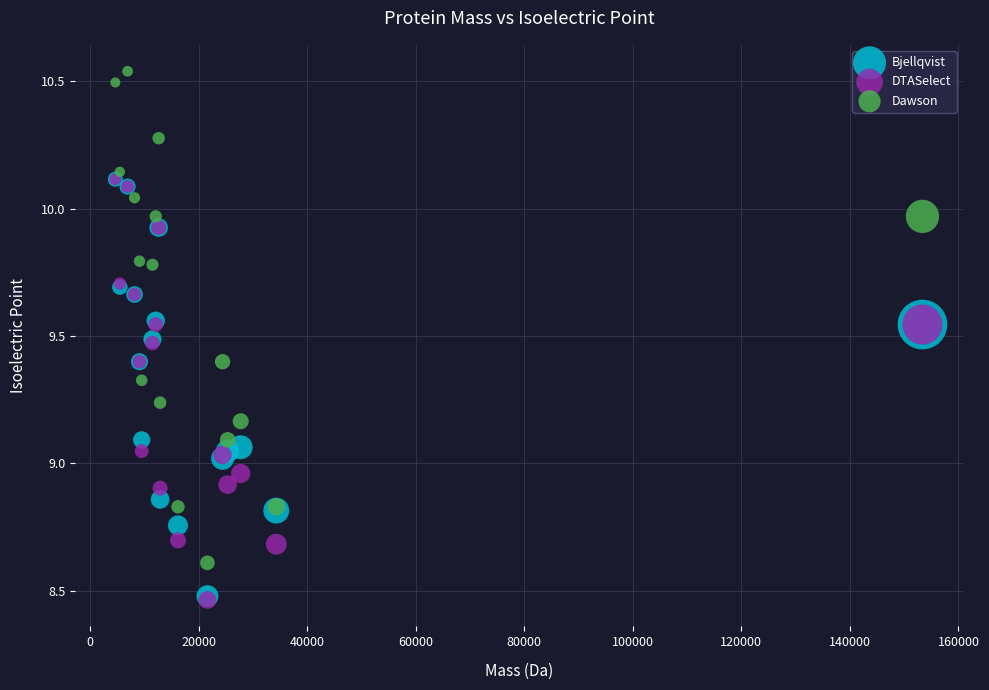

What are all the series names shown in the legend?

Bjellqvist, DTASelect, Dawson